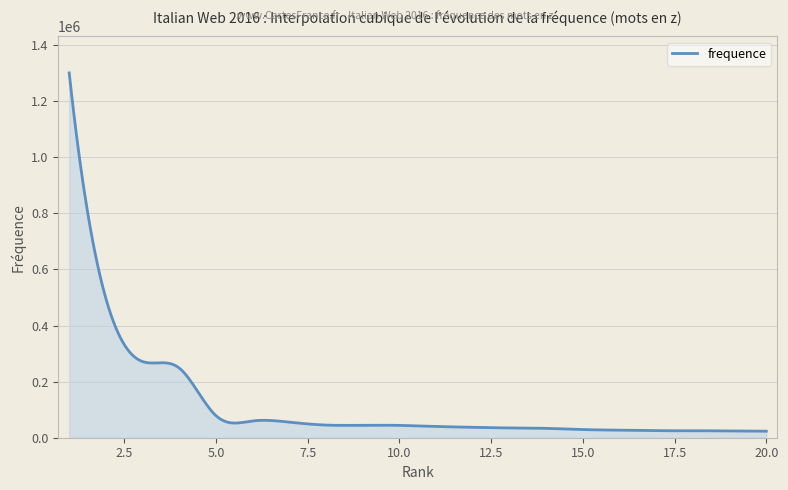

True or false: the data has more than 1 interior local peaks.

True